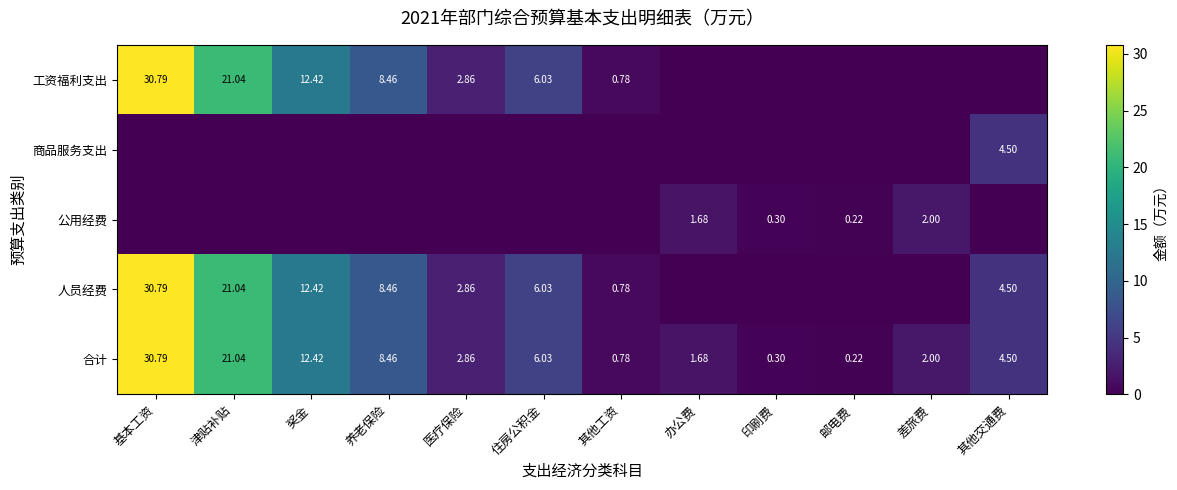

What is the difference between the highest and lowest values at 基本工资?

30.8